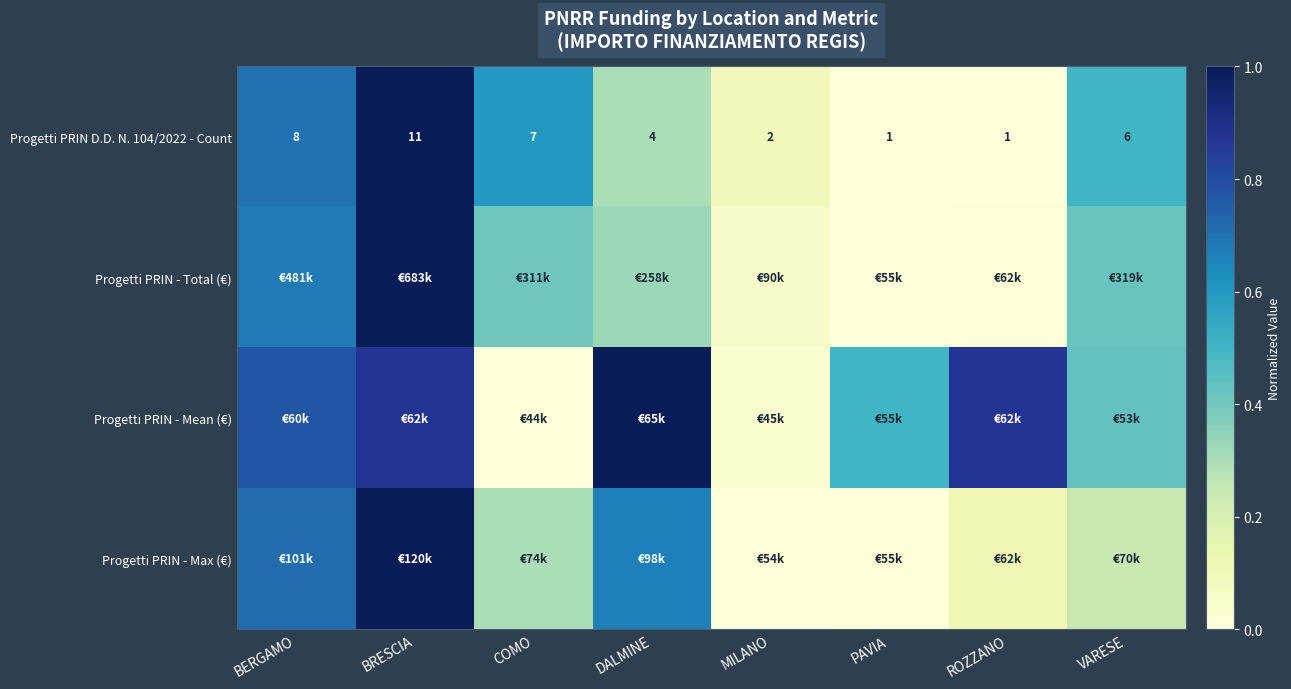

At which label does Progetti PRIN D.D. N. 104/2022 - Count first exceed 6?

BERGAMO